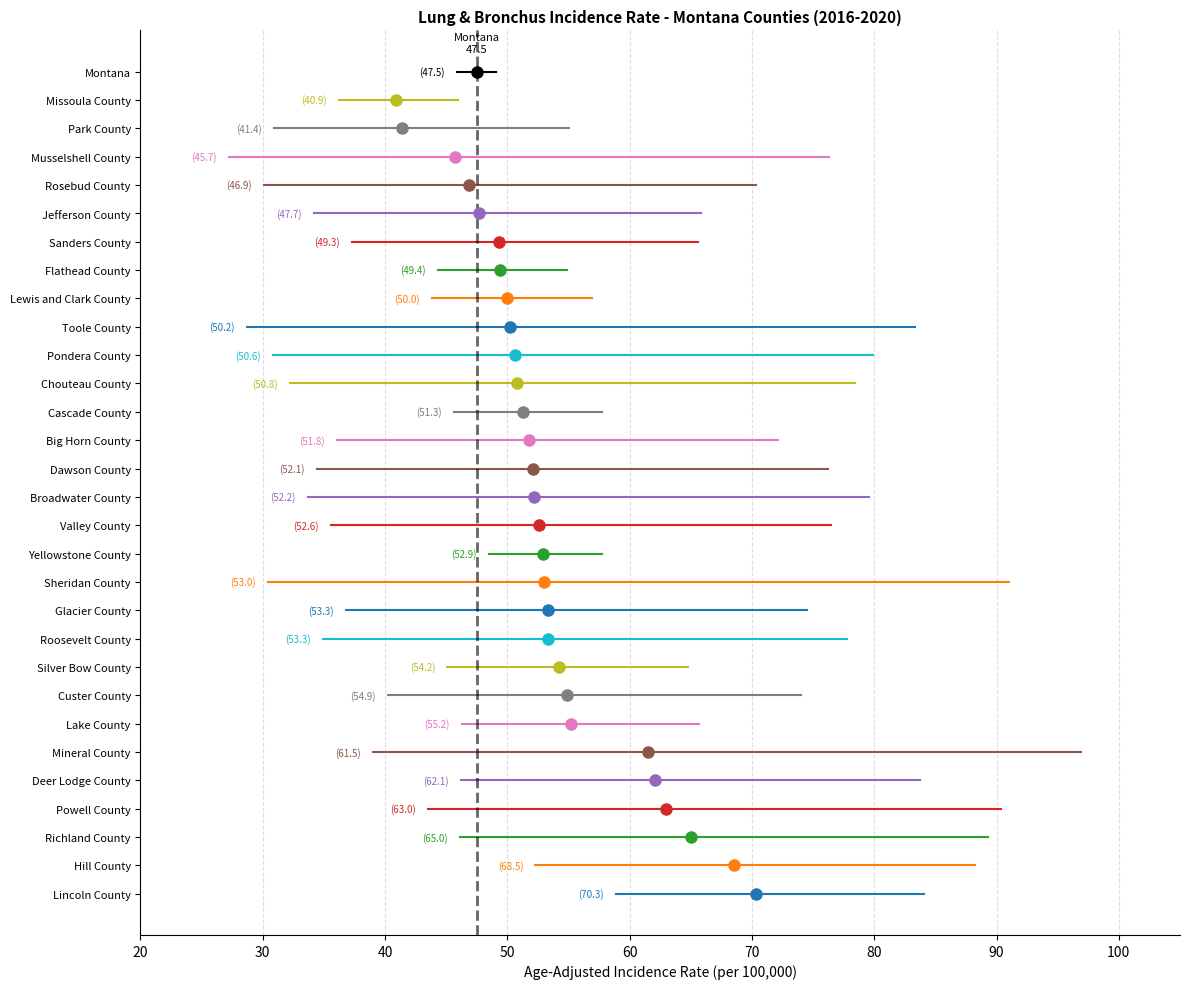

How many values exceed 52?

16